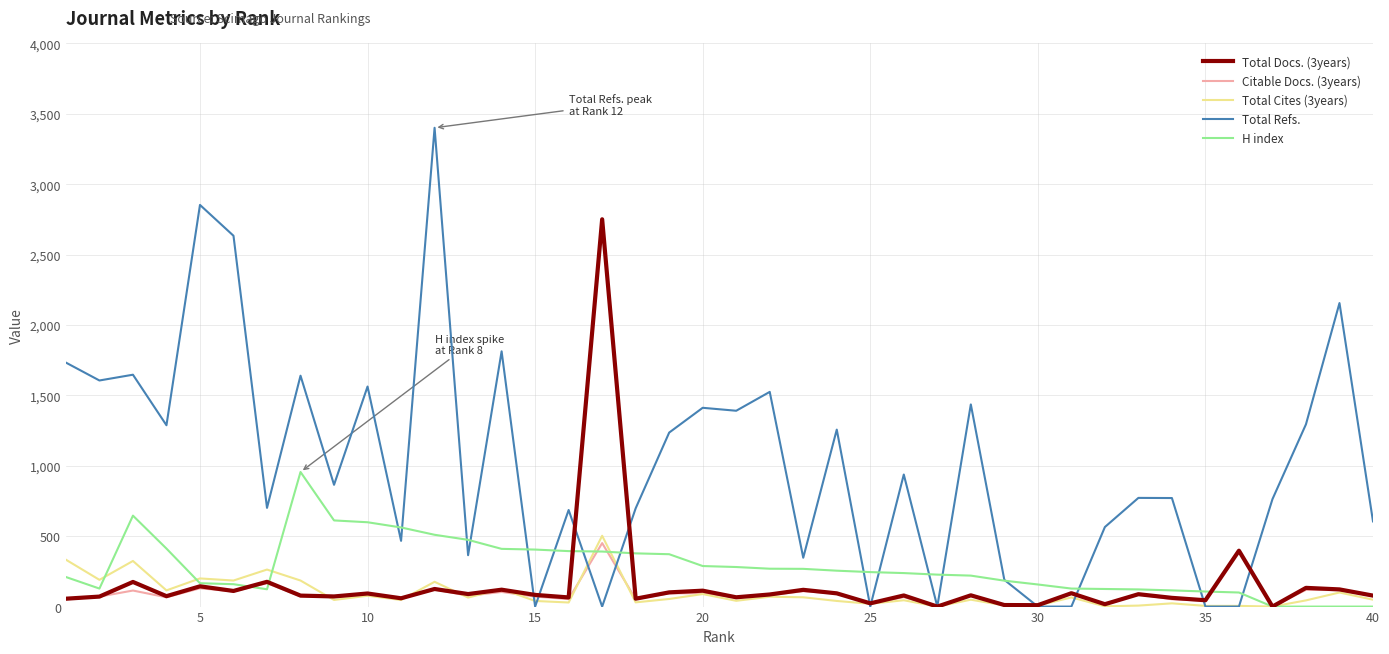

Which series has the widest spread of values?

Total Refs.